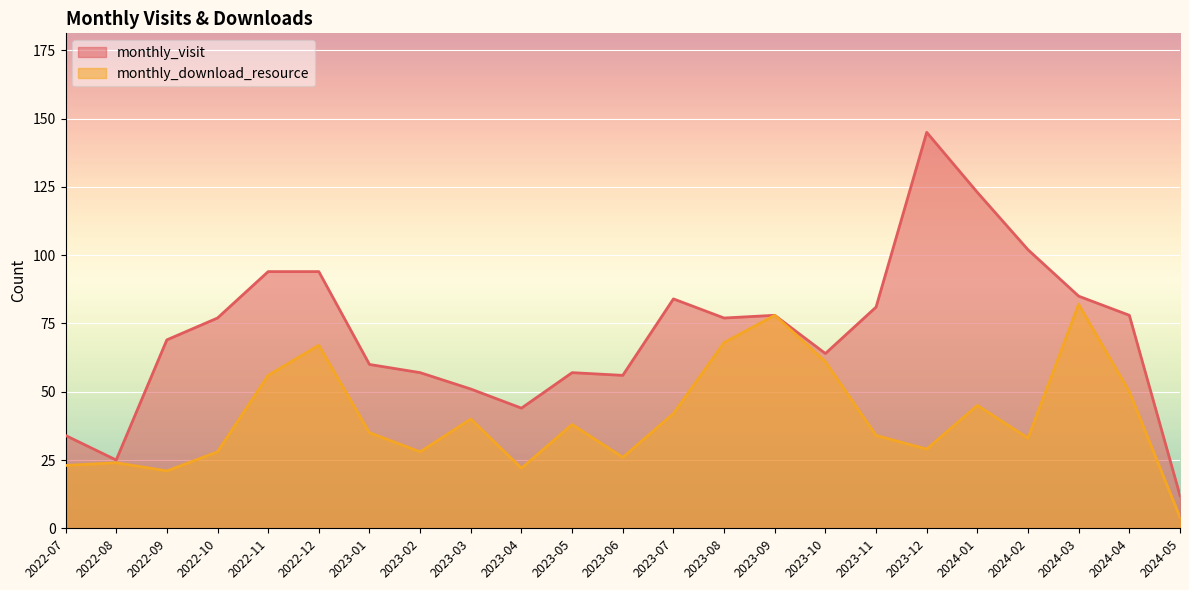

List the labels in order of monthly_download_resource value, smallest first.

2024-05, 2022-09, 2023-04, 2022-07, 2022-08, 2023-06, 2022-10, 2023-02, 2023-12, 2024-02, 2023-11, 2023-01, 2023-05, 2023-03, 2023-07, 2024-01, 2024-04, 2022-11, 2023-10, 2022-12, 2023-08, 2023-09, 2024-03